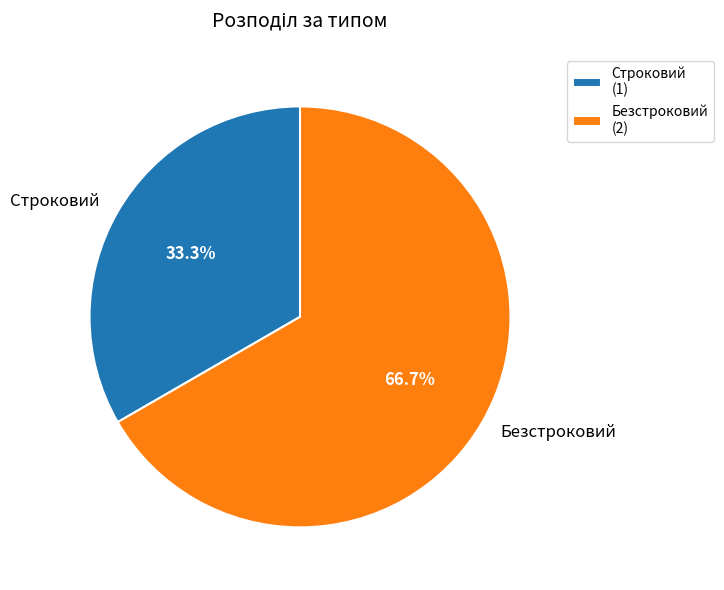

What is the total percentage of Строковий and Безстроковий?

100.0%